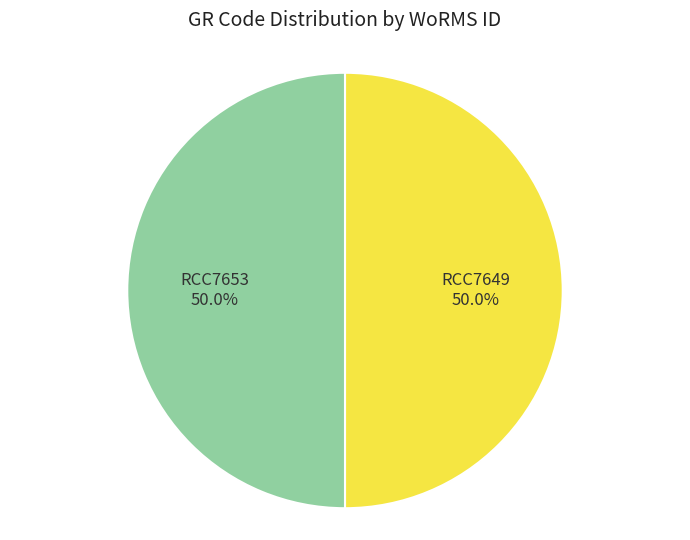

Count the number of slices in the pie.

2